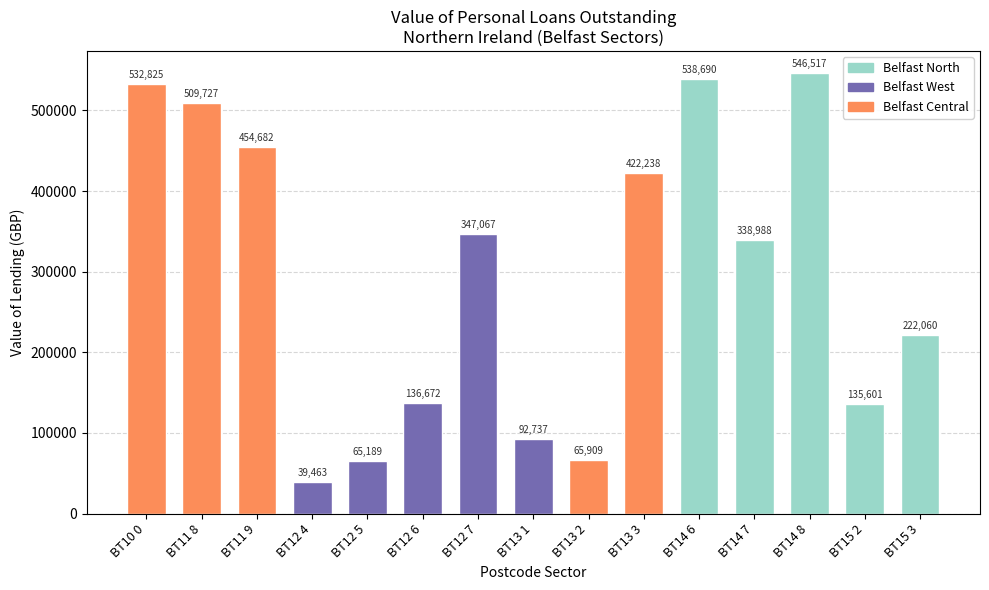

How many data points does each series have?

15